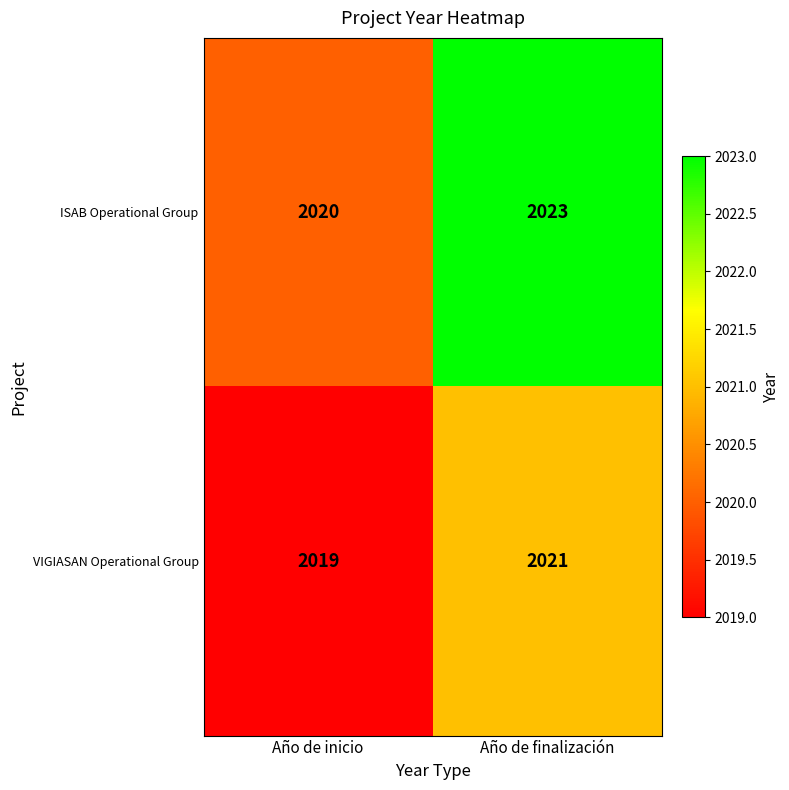

What is the sum of all VIGIASAN Operational Group values?

4040